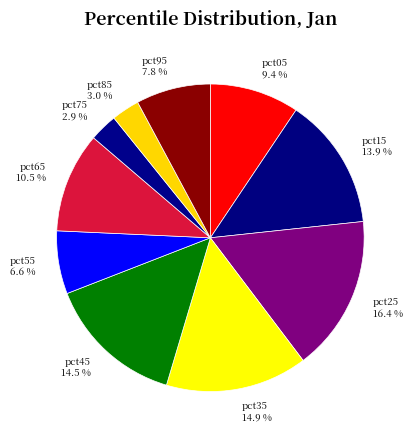

Which has a higher value, pct25 or pct95?

pct25